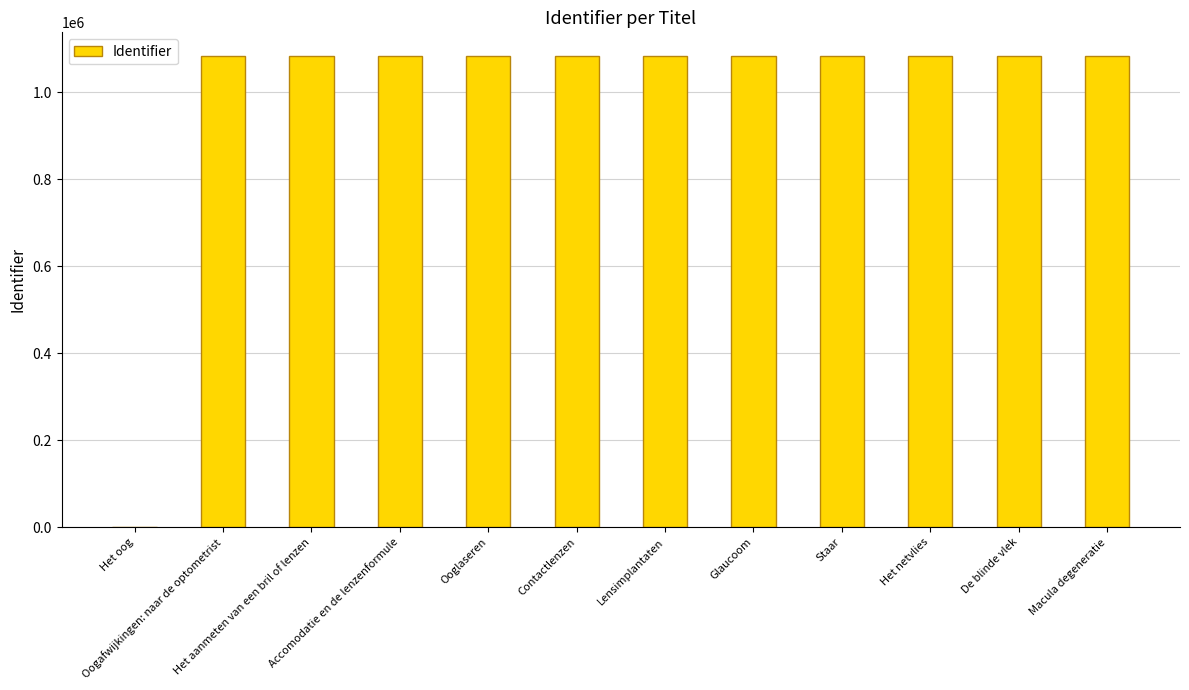

What is the sum of all values?

11917253